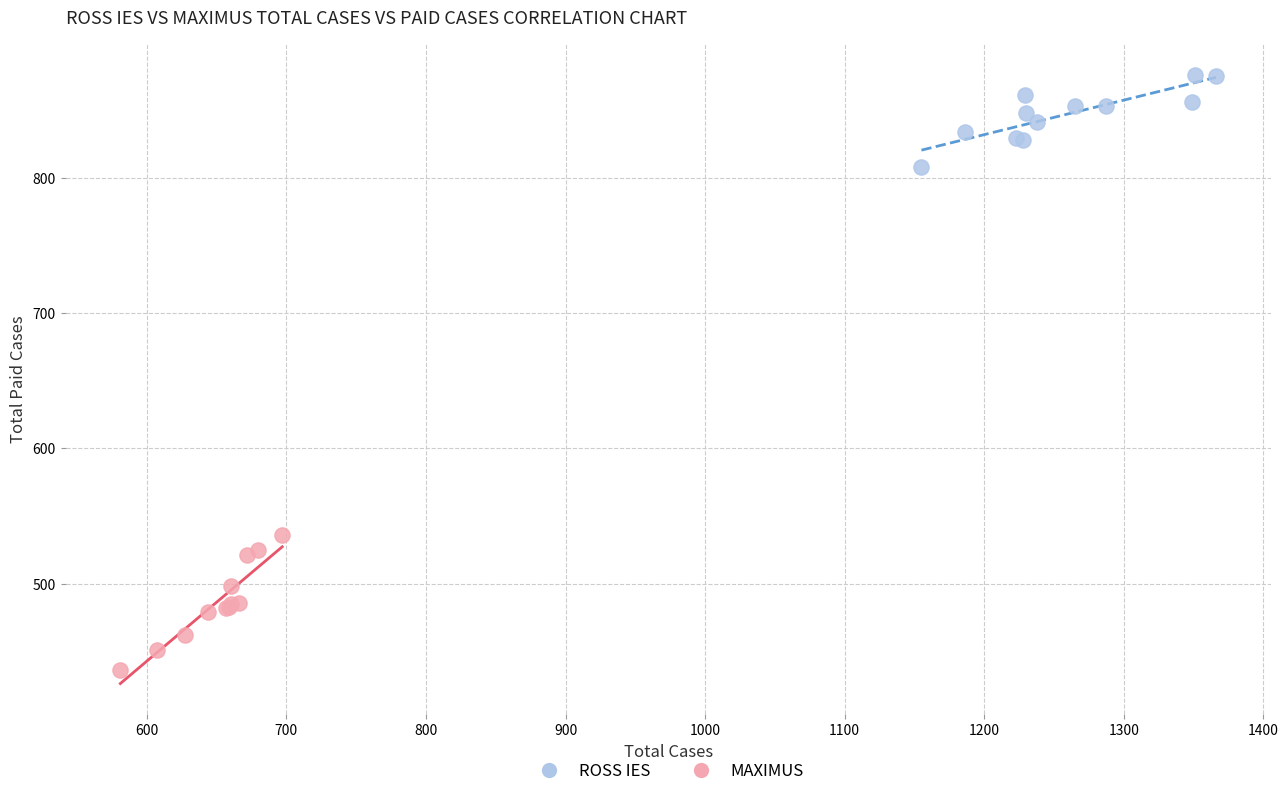

Which series contains the lowest Y value?

MAXIMUS